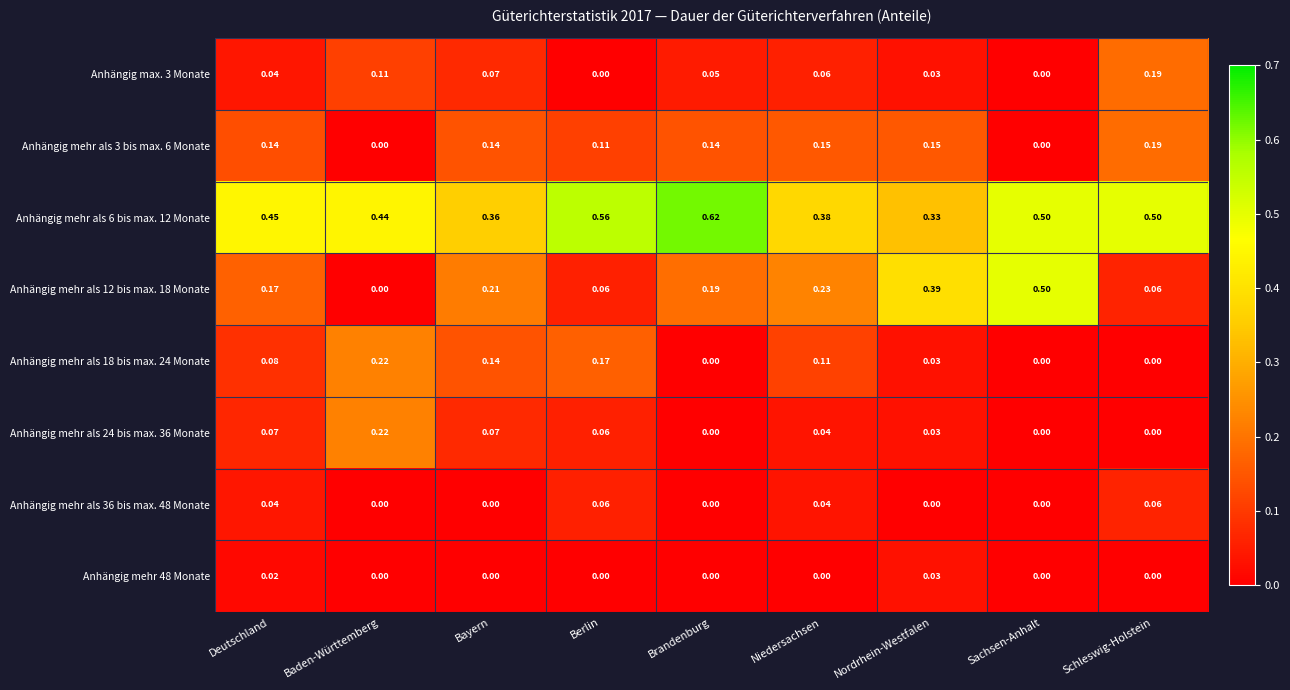

At which category is the sum across all series the highest?

Berlin